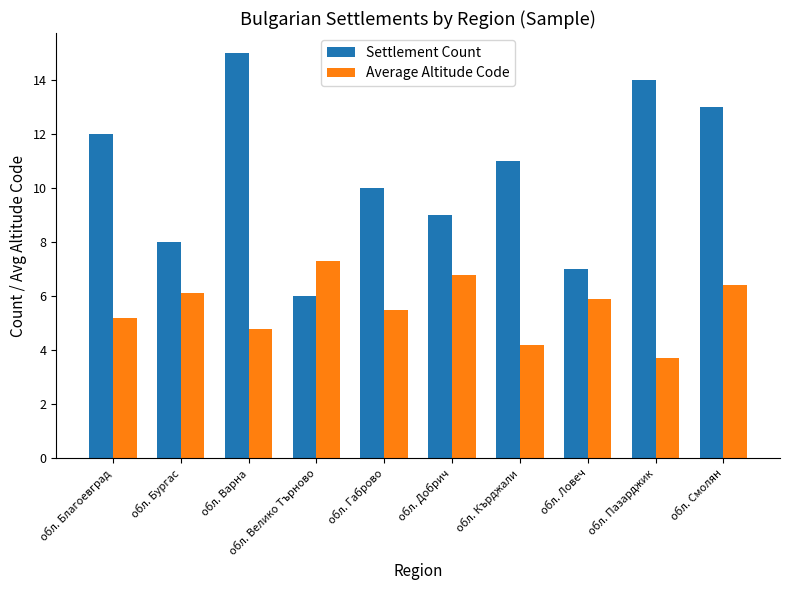

The value of Settlement Count at обл. Смолян is 13.0. True or false?

True